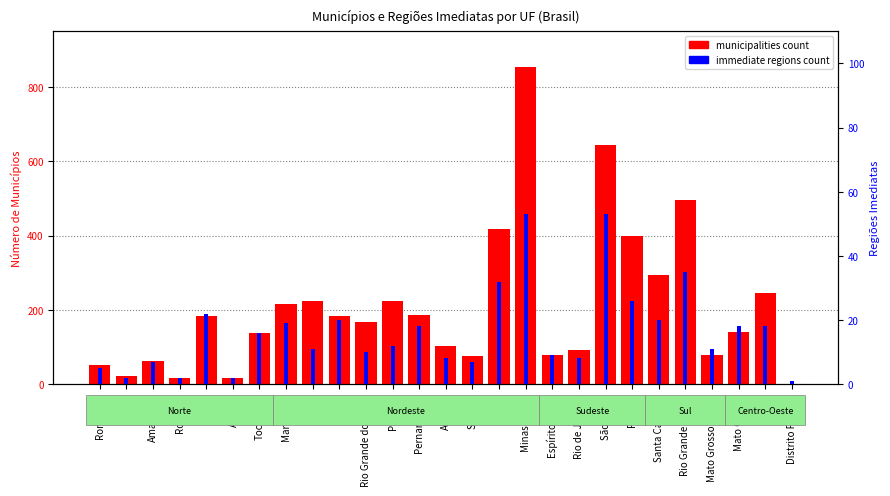

List the labels in order of immediate regions count value, largest first.

Minas Gerais, São Paulo, Rio Grande do Sul, Bahia, Paraná, Pará, Ceará, Santa Catarina, Maranhão, Pernambuco, Mato Grosso, Goiás, Tocantins, Paraíba, Piauí, Mato Grosso do Sul, Rio Grande do Norte, Espírito Santo, Alagoas, Rio de Janeiro, Amazonas, Sergipe, Rondônia, Acre, Roraima, Amapá, Distrito Federal